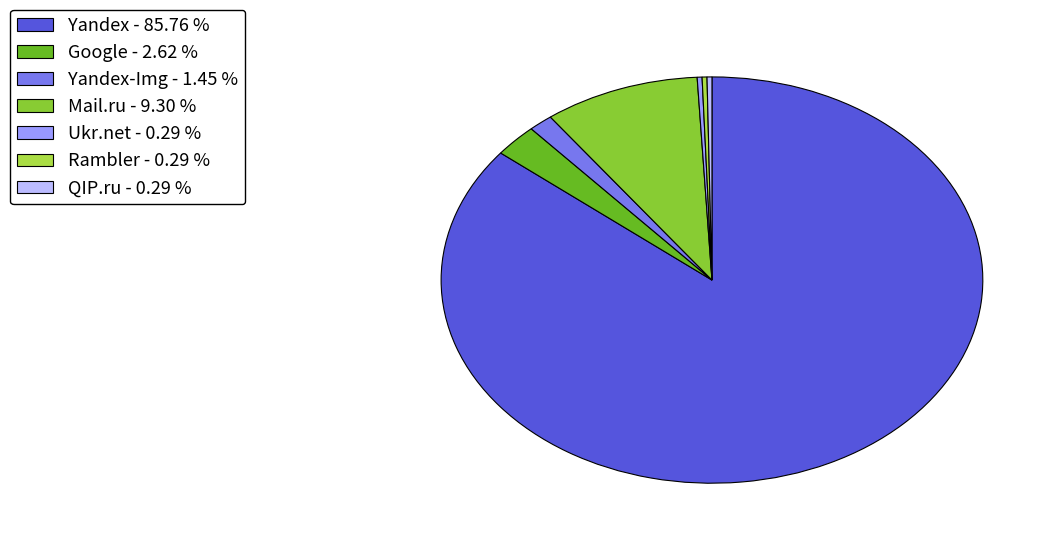

Which category has the biggest portion of the pie?

Yandex - 85.76 %